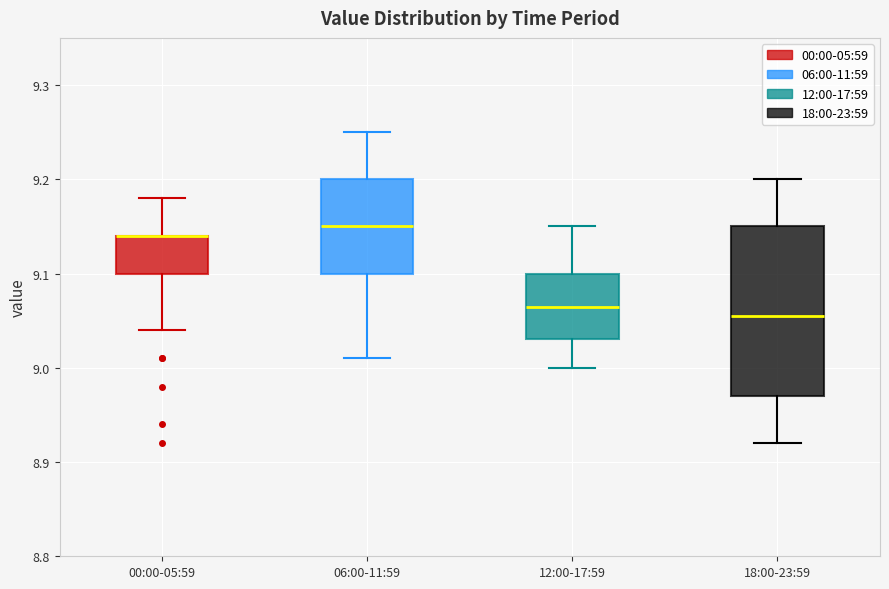

Reading left to right, transcribe this box plot: for each box, give where its median line is, the range the box spans, and where its two whiskers end, as read against the y-axis. The values are not printed on the chart, so give them approximately, as read against the axis.

00:00-05:59: median 9.14 (drawn on the box's upper edge), box 9.10 to 9.14, whiskers 9.04 to 9.18
06:00-11:59: median 9.15, box 9.10 to 9.20, whiskers 9.01 to 9.25
12:00-17:59: median 9.07, box 9.03 to 9.10, whiskers 9.00 to 9.15
18:00-23:59: median 9.06, box 8.97 to 9.15, whiskers 8.92 to 9.20